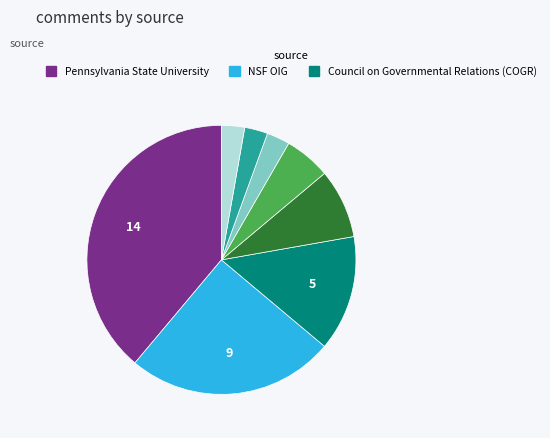

Is there a majority slice in this chart?

No